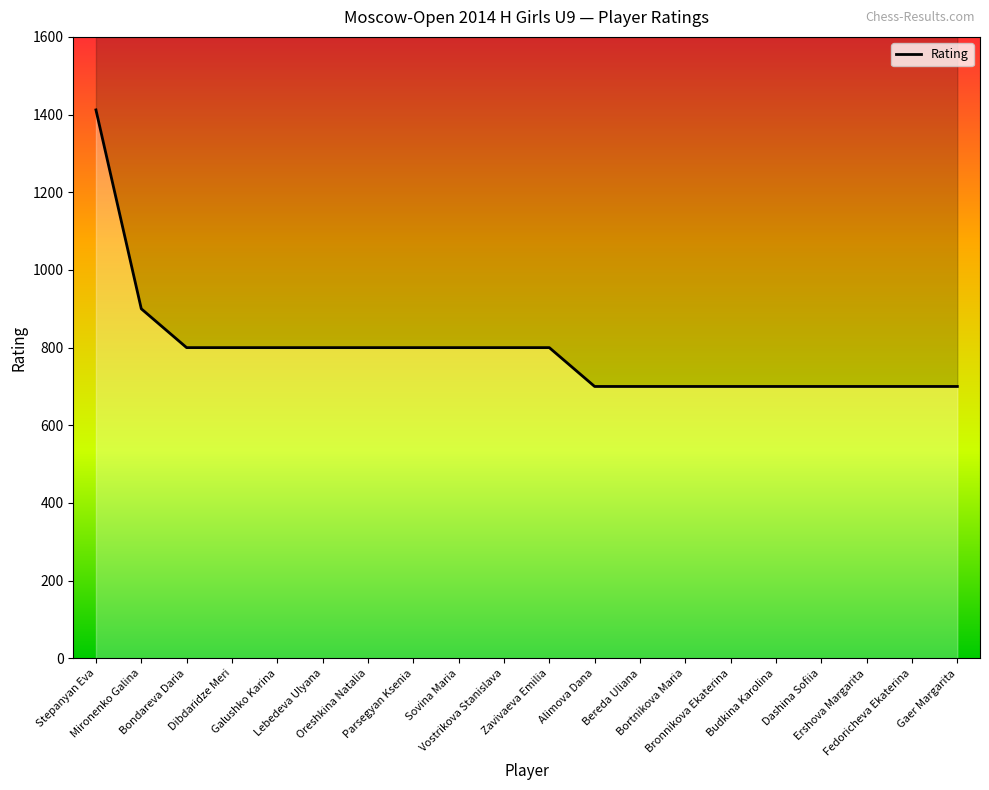

What is the value of the 2nd point from the left?

900